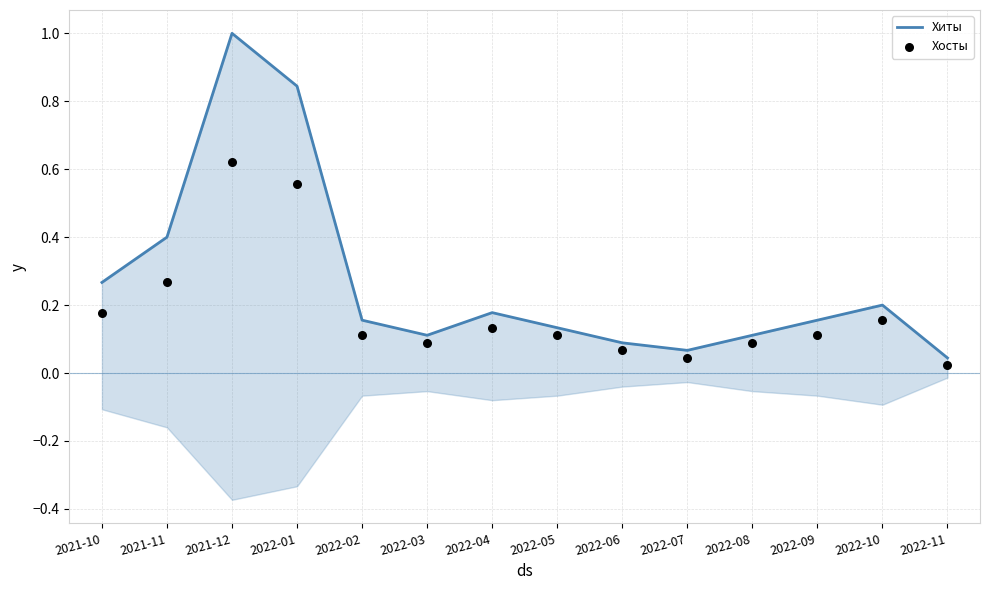

Which series contains the lowest Y value?

Хосты